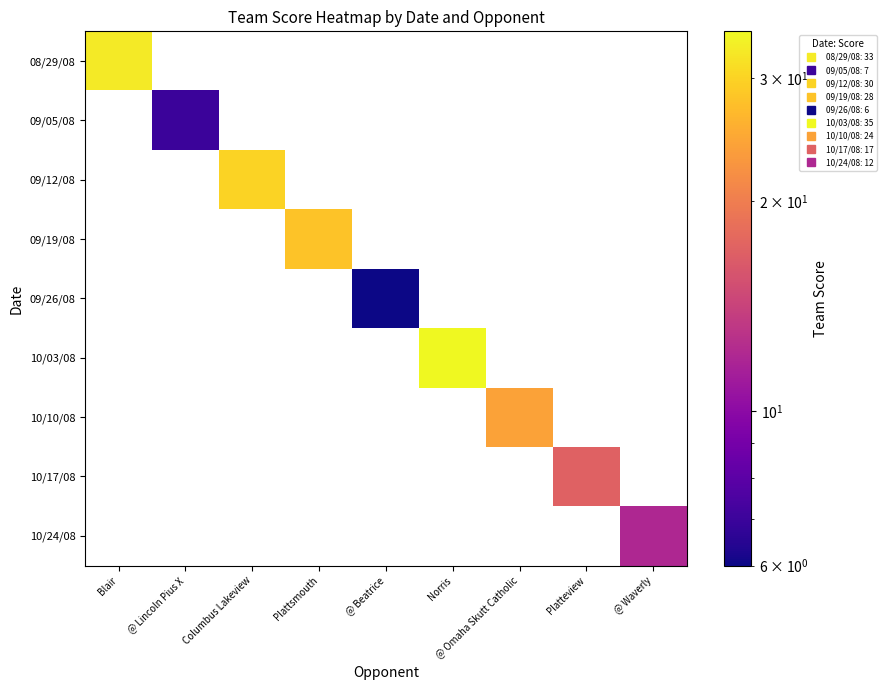

What value does the 08/29/08 series have at Blair?

33.0